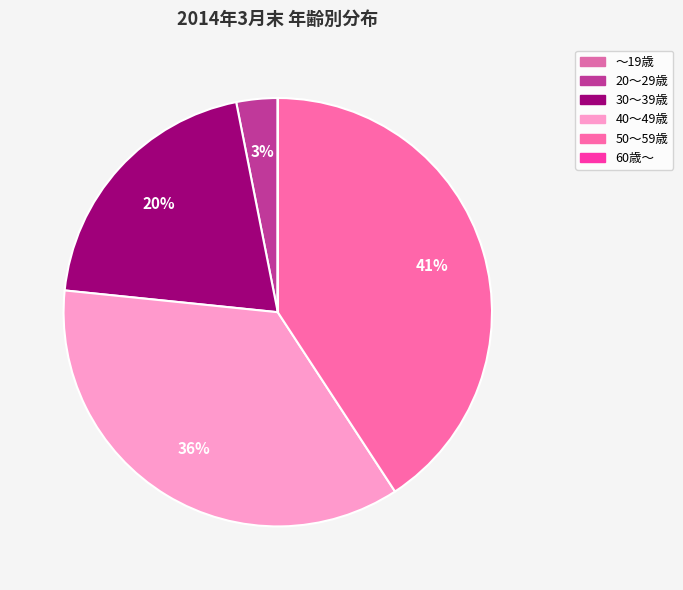

Between ～19歳 and 20～29歳, which is larger?

20～29歳